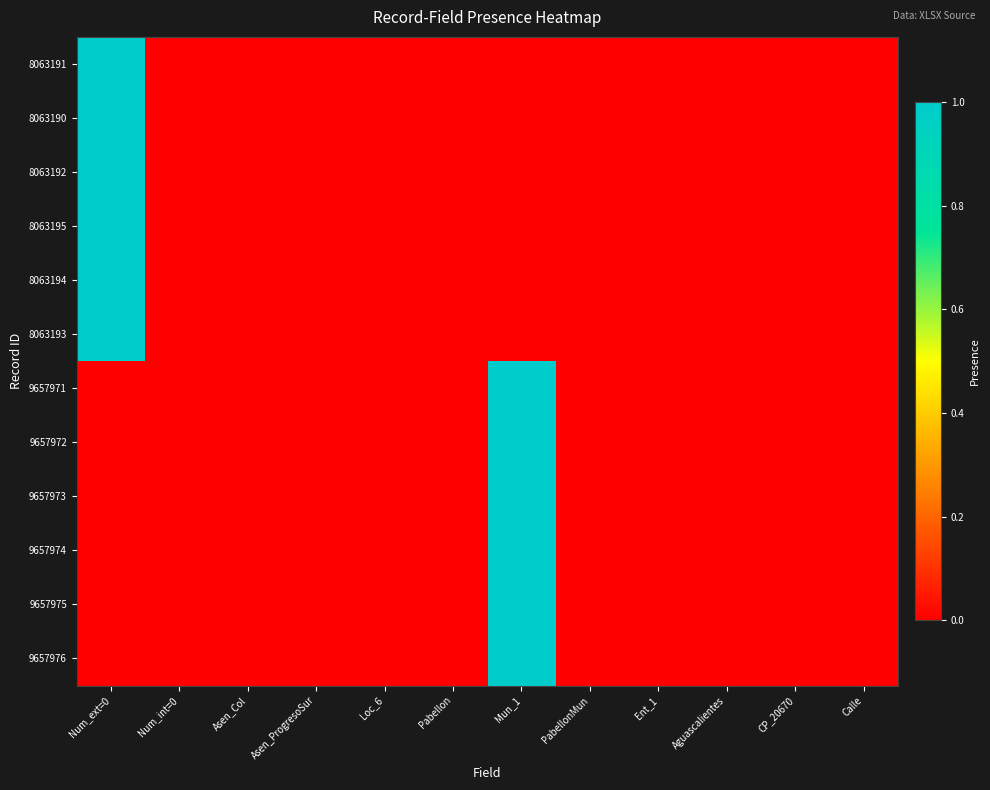

Reading left to right, list all the values displayed in this chart.

8063191: Num_ext=0=1	Num_int=0=0	Asen_Col=0	Asen_ProgresoSur=0	Loc_6=0	Pabellon=0	Mun_1=0	PabellonMun=0	Ent_1=0	Aguascalientes=0	CP_20670=0	Calle=0
8063190: Num_ext=0=1	Num_int=0=0	Asen_Col=0	Asen_ProgresoSur=0	Loc_6=0	Pabellon=0	Mun_1=0	PabellonMun=0	Ent_1=0	Aguascalientes=0	CP_20670=0	Calle=0
8063192: Num_ext=0=1	Num_int=0=0	Asen_Col=0	Asen_ProgresoSur=0	Loc_6=0	Pabellon=0	Mun_1=0	PabellonMun=0	Ent_1=0	Aguascalientes=0	CP_20670=0	Calle=0
8063195: Num_ext=0=1	Num_int=0=0	Asen_Col=0	Asen_ProgresoSur=0	Loc_6=0	Pabellon=0	Mun_1=0	PabellonMun=0	Ent_1=0	Aguascalientes=0	CP_20670=0	Calle=0
8063194: Num_ext=0=1	Num_int=0=0	Asen_Col=0	Asen_ProgresoSur=0	Loc_6=0	Pabellon=0	Mun_1=0	PabellonMun=0	Ent_1=0	Aguascalientes=0	CP_20670=0	Calle=0
8063193: Num_ext=0=1	Num_int=0=0	Asen_Col=0	Asen_ProgresoSur=0	Loc_6=0	Pabellon=0	Mun_1=0	PabellonMun=0	Ent_1=0	Aguascalientes=0	CP_20670=0	Calle=0
9657971: Num_ext=0=0	Num_int=0=0	Asen_Col=0	Asen_ProgresoSur=0	Loc_6=0	Pabellon=0	Mun_1=1	PabellonMun=0	Ent_1=0	Aguascalientes=0	CP_20670=0	Calle=0
9657972: Num_ext=0=0	Num_int=0=0	Asen_Col=0	Asen_ProgresoSur=0	Loc_6=0	Pabellon=0	Mun_1=1	PabellonMun=0	Ent_1=0	Aguascalientes=0	CP_20670=0	Calle=0
9657973: Num_ext=0=0	Num_int=0=0	Asen_Col=0	Asen_ProgresoSur=0	Loc_6=0	Pabellon=0	Mun_1=1	PabellonMun=0	Ent_1=0	Aguascalientes=0	CP_20670=0	Calle=0
9657974: Num_ext=0=0	Num_int=0=0	Asen_Col=0	Asen_ProgresoSur=0	Loc_6=0	Pabellon=0	Mun_1=1	PabellonMun=0	Ent_1=0	Aguascalientes=0	CP_20670=0	Calle=0
9657975: Num_ext=0=0	Num_int=0=0	Asen_Col=0	Asen_ProgresoSur=0	Loc_6=0	Pabellon=0	Mun_1=1	PabellonMun=0	Ent_1=0	Aguascalientes=0	CP_20670=0	Calle=0
9657976: Num_ext=0=0	Num_int=0=0	Asen_Col=0	Asen_ProgresoSur=0	Loc_6=0	Pabellon=0	Mun_1=1	PabellonMun=0	Ent_1=0	Aguascalientes=0	CP_20670=0	Calle=0